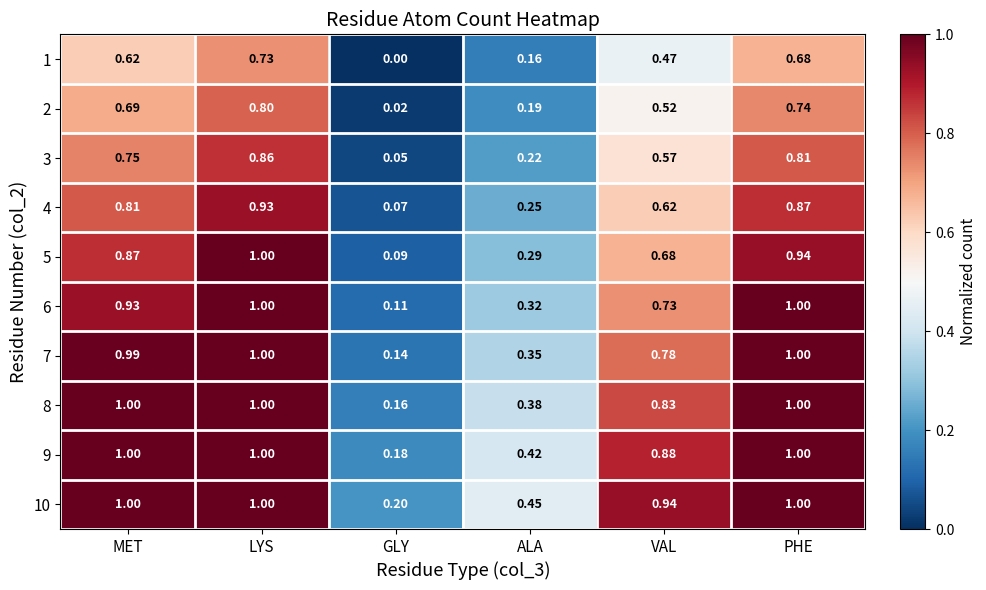

Which category has the lowest value in the 1 series?

GLY